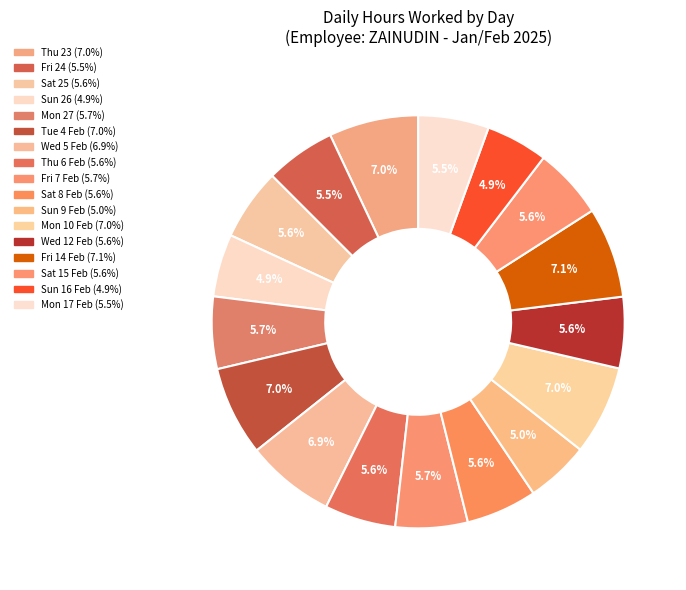

What percentage is the Fri 7 Feb slice, to the nearest percent?

6%